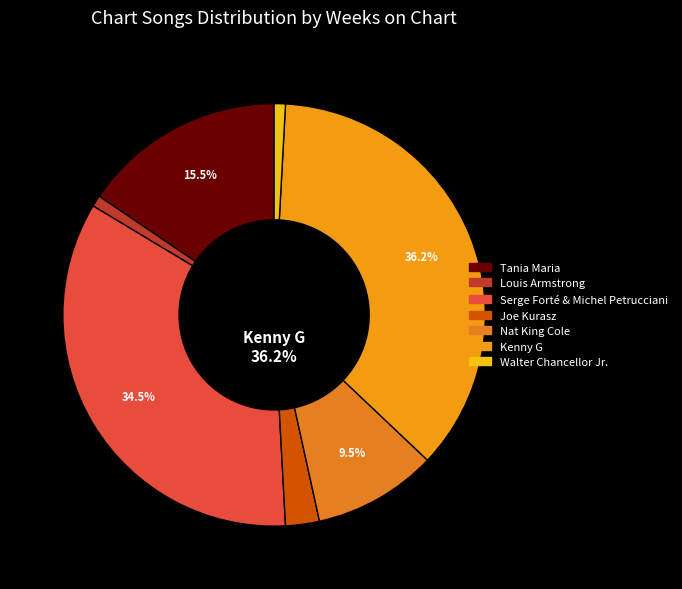

The Louis Armstrong slice represents 1% of the pie. True or false?

True